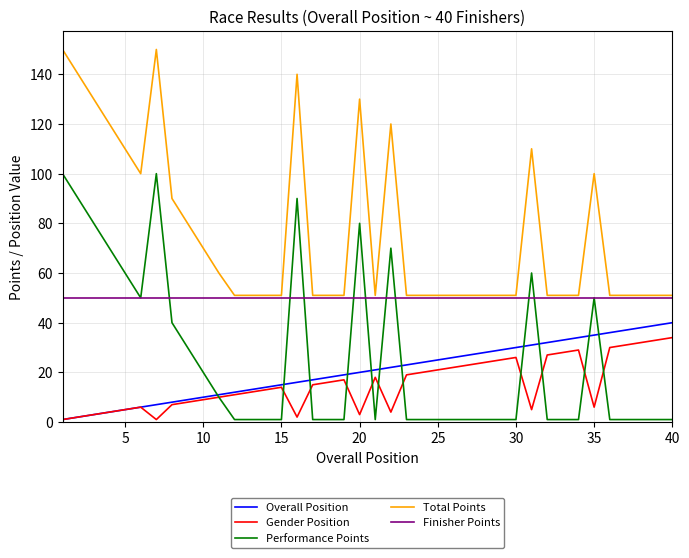

What is the greatest value displayed?

150